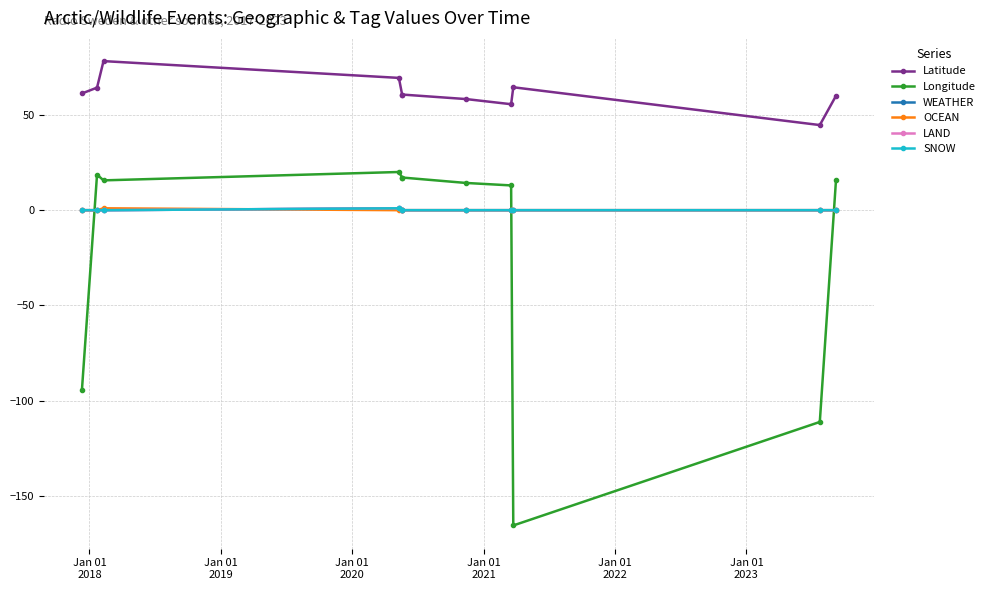

The value of Longitude at 9 is -30.4. True or false?

False